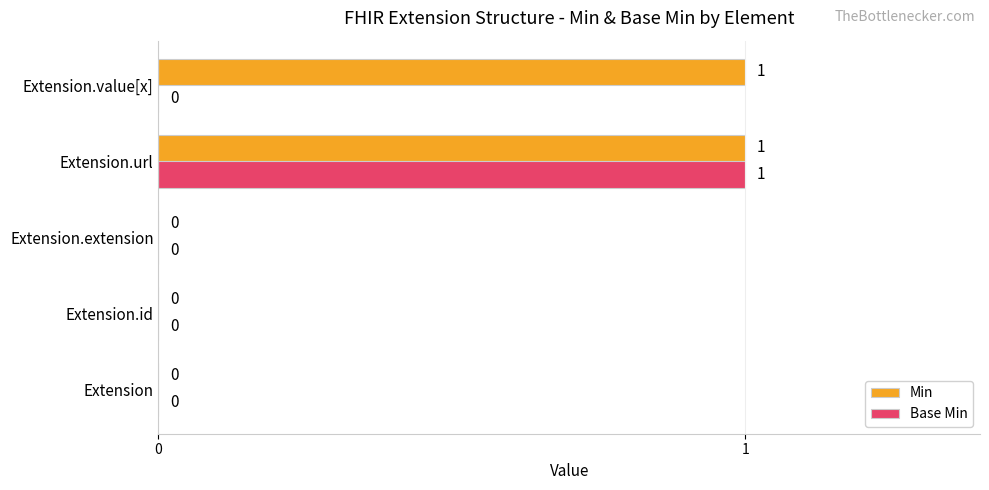

How many categories are shown in the chart?

5